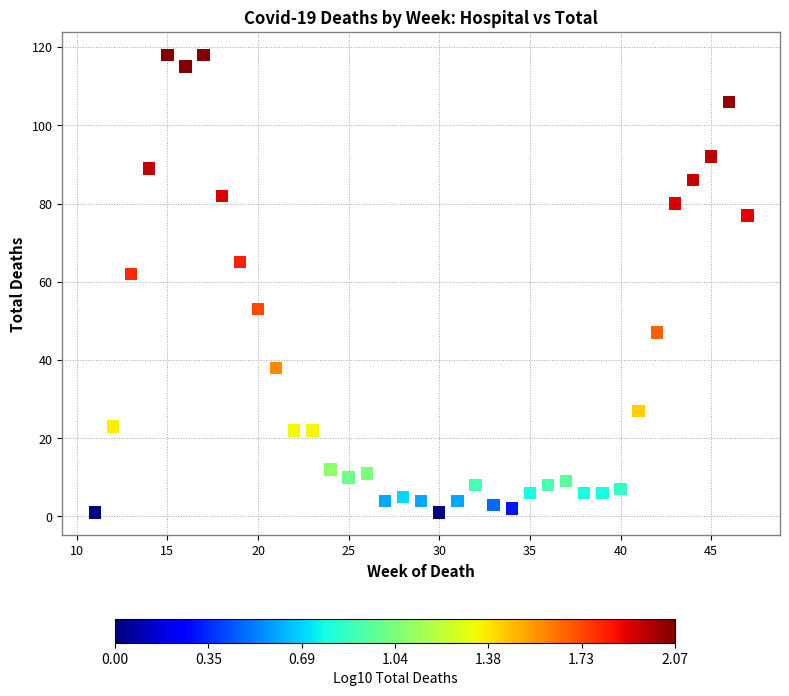

What is the range of Y values (max minus min)?

117